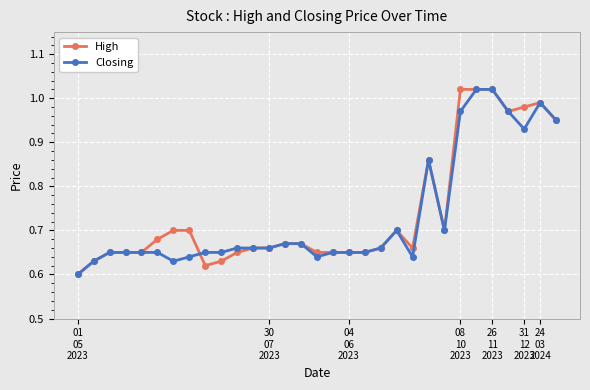

True or false: High has more than 2 interior local peaks.

True